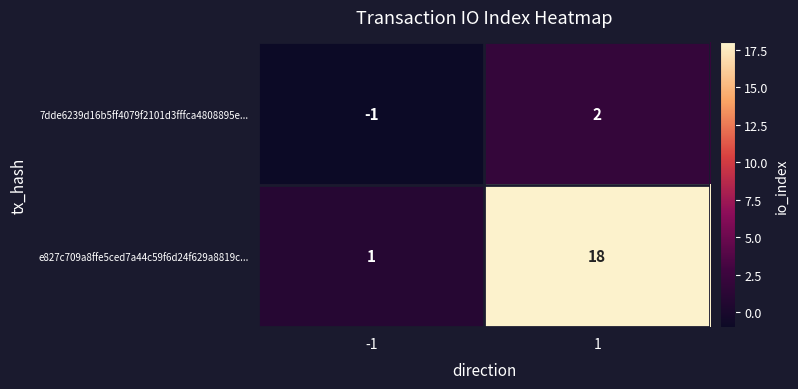

Is it true that e827c709a8ffe5ced7a44c59f6d24f629a8819c... equals 18 at 1?

True